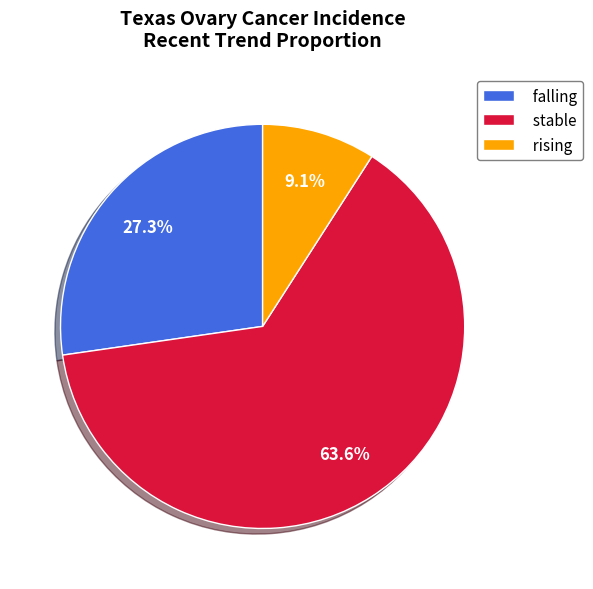

How much of the chart is everything except stable?

36.4%